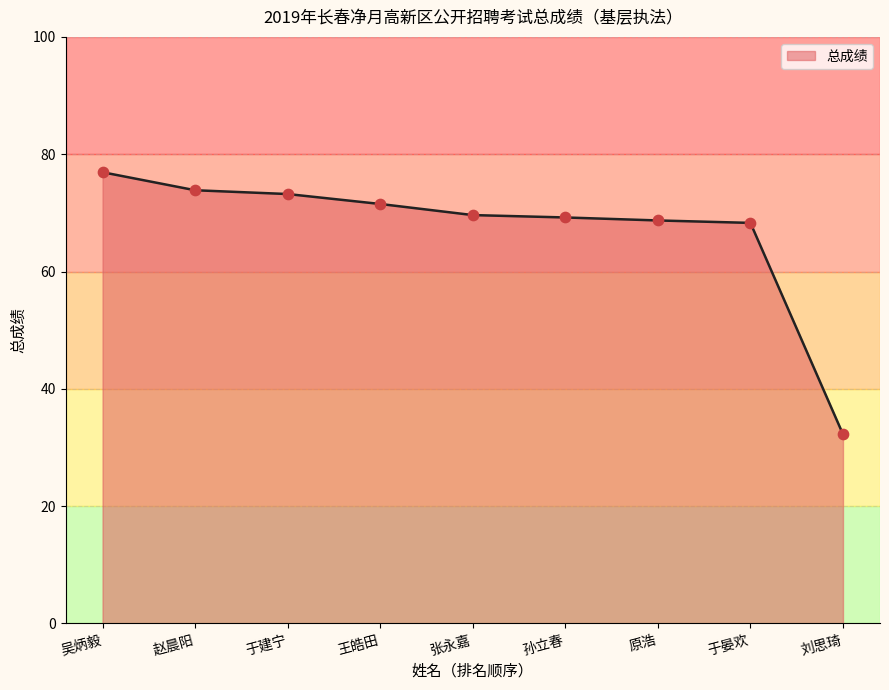

What is the ratio of the value at 刘思琦 to the value at 于建宁?

0.4